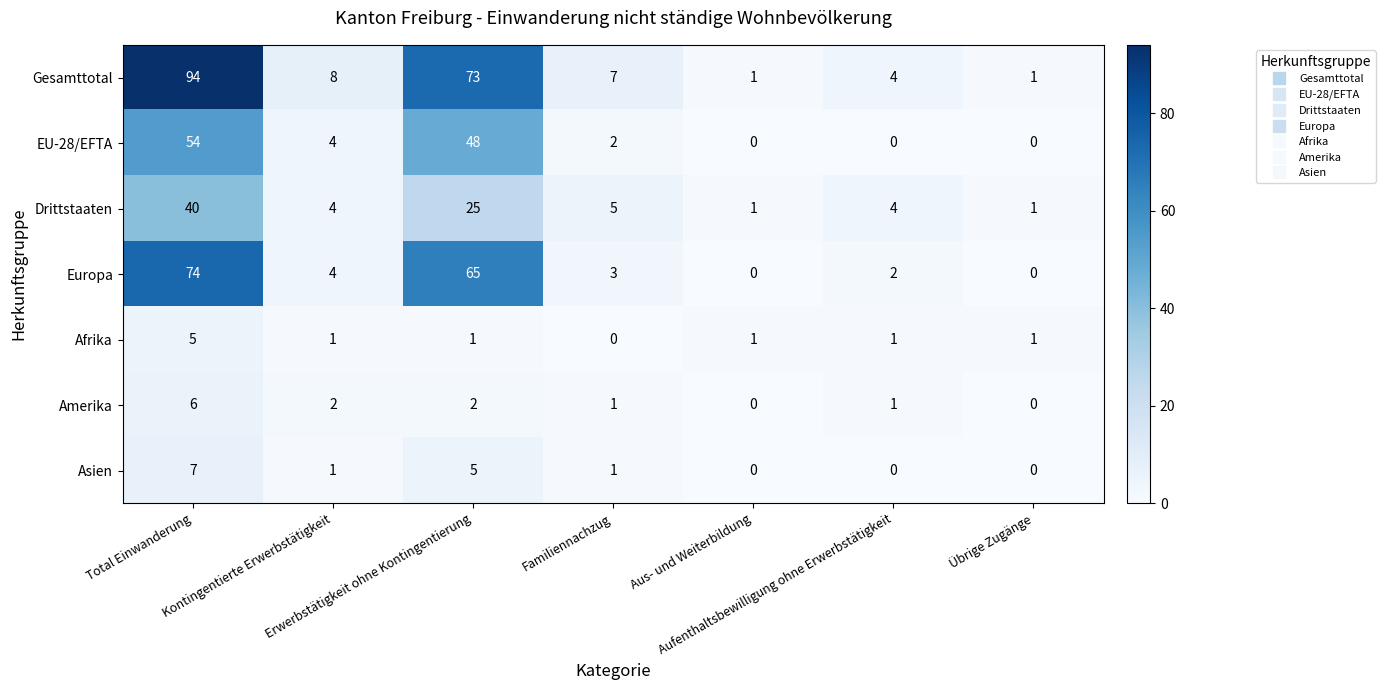

What is the difference between the highest and lowest values at Familiennachzug?

7